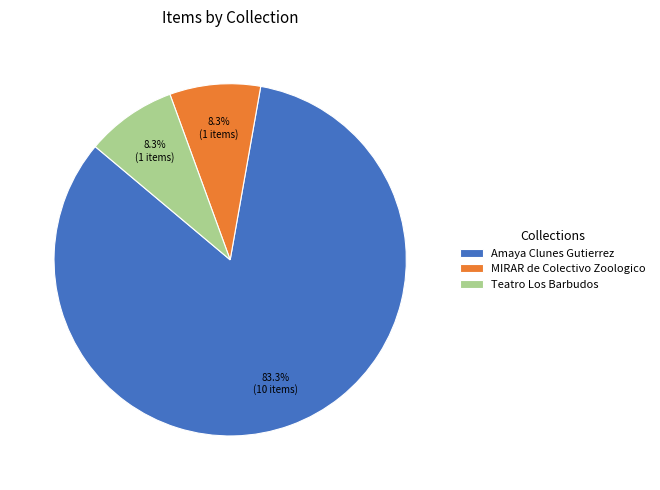

What is the ratio of the value at Amaya Clunes Gutierrez to the value at Teatro Los Barbudos?

10.0